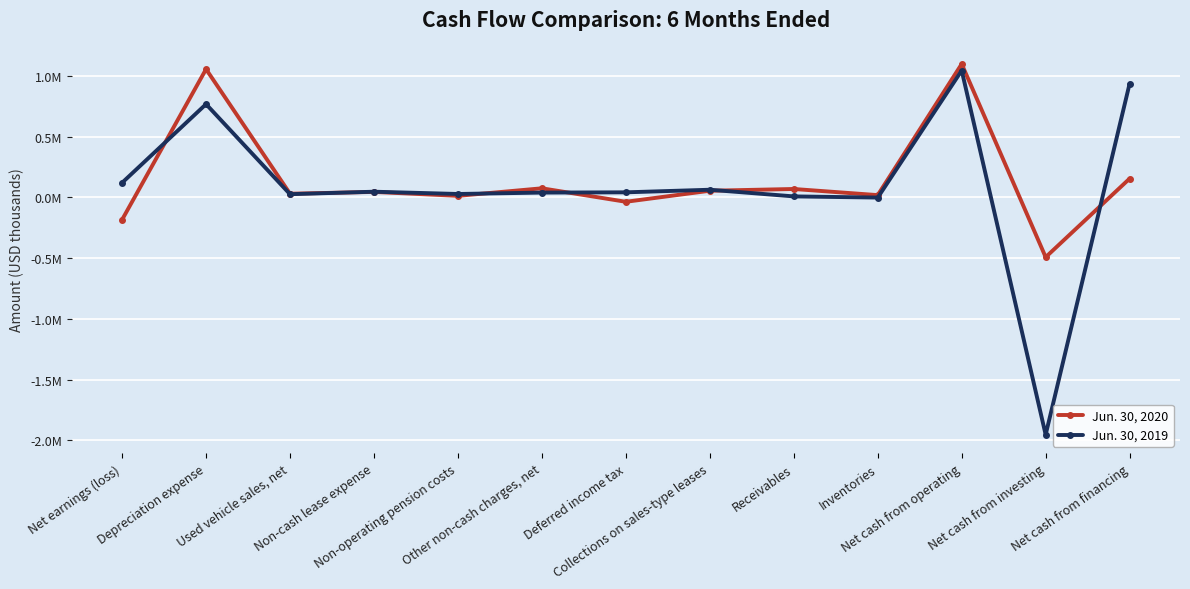

How many interior local valleys does the Jun. 30, 2019 series have?

4